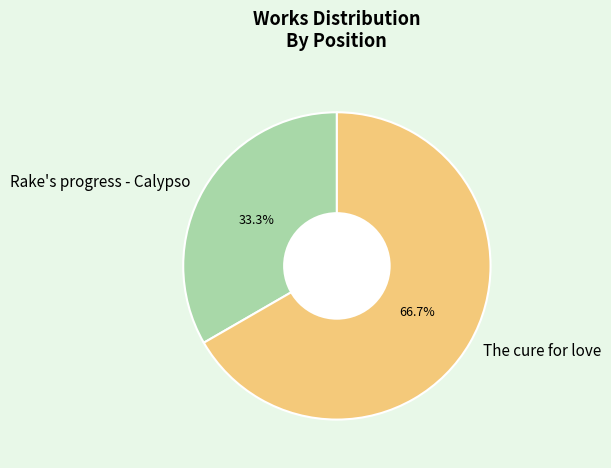

True or false: The cure for love accounts for 67% of the total.

True